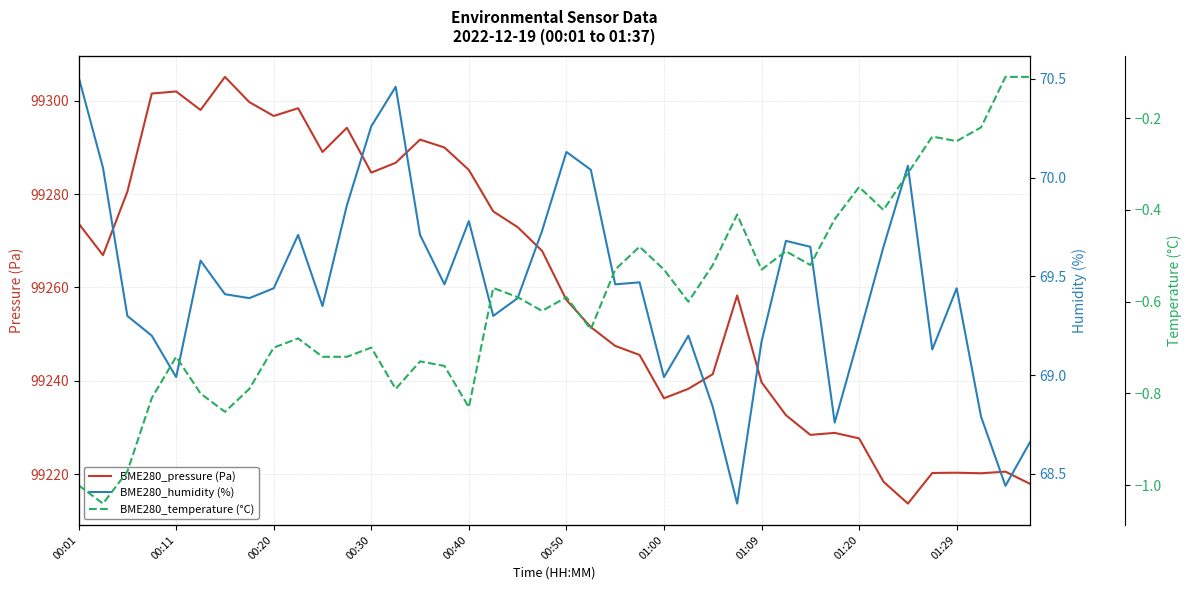

Between 36 and 39, which is larger?

36